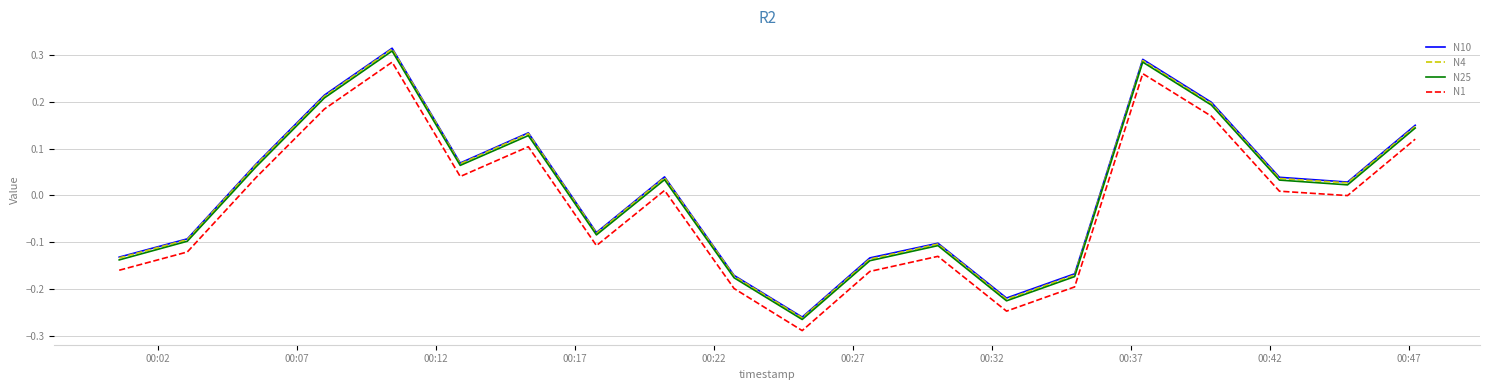

True or false: N4 and N25 cross at least once.

False